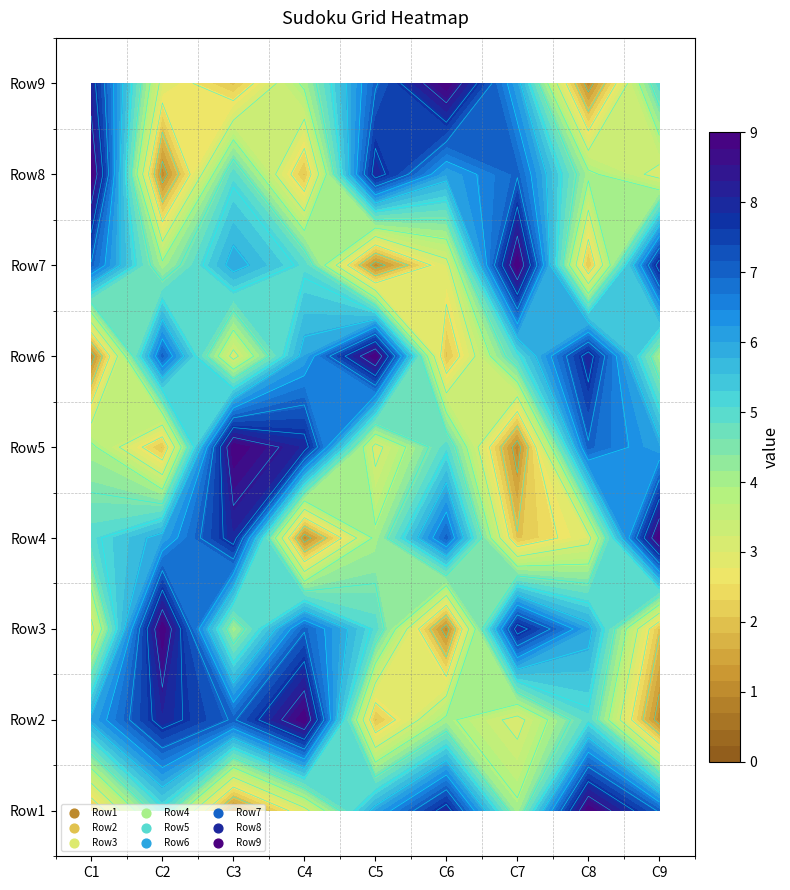

What is the sum of all Row5 values?

45